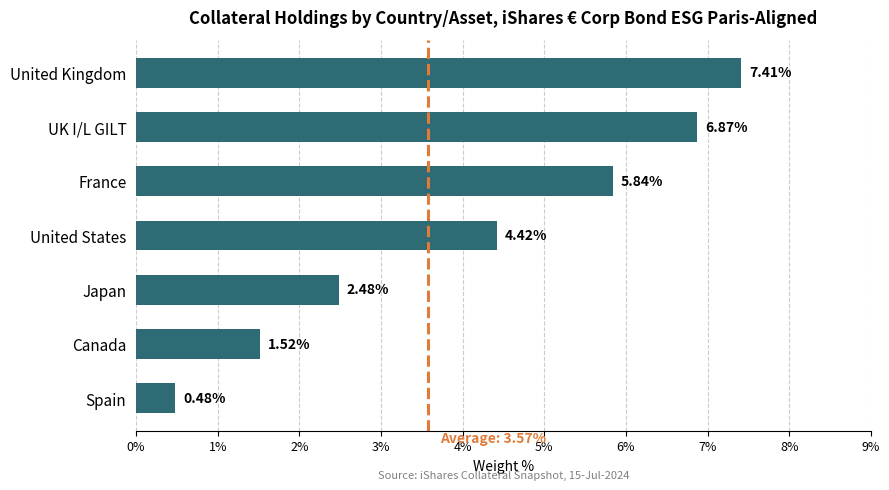

List the labels in order of value, largest first.

United Kingdom, UK I/L GILT, France, United States, Japan, Canada, Spain